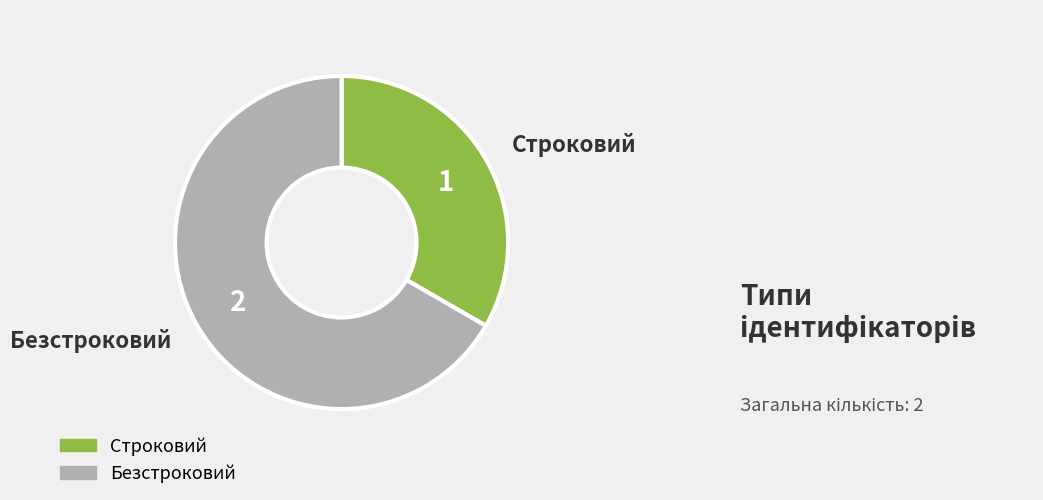

Which category has the biggest portion of the pie?

Безстроковий